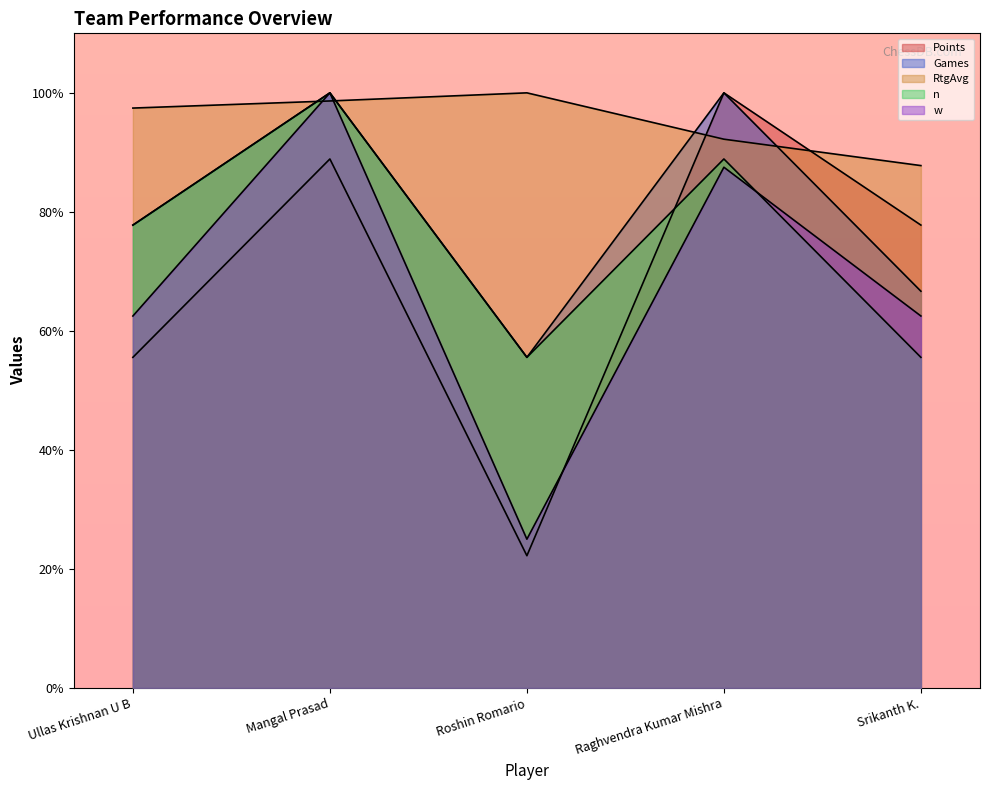

What is the difference between the Points values at Raghvendra Kumar Mishra and Roshin Romario?

77.8